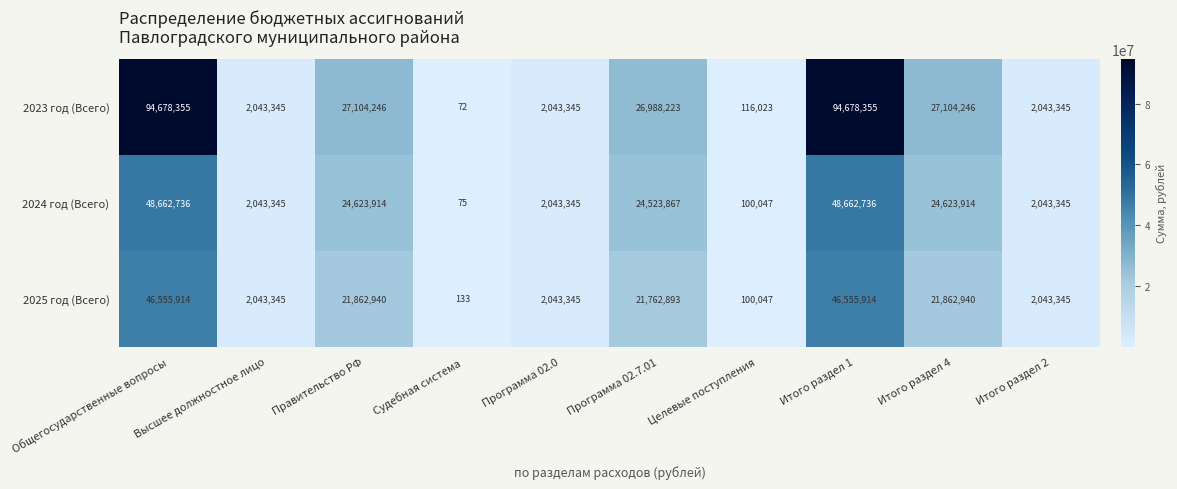

List the series in order of their peak value, lowest first.

2025 год (Всего), 2024 год (Всего), 2023 год (Всего)